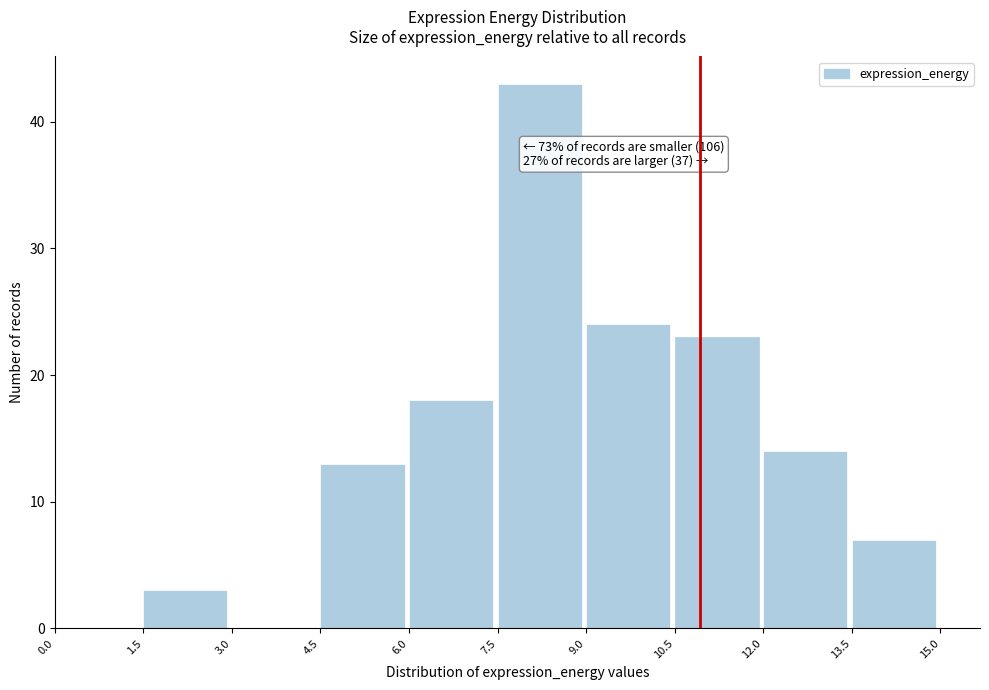

Which range on the x-axis has the tallest bar?

7.5 to 9.0